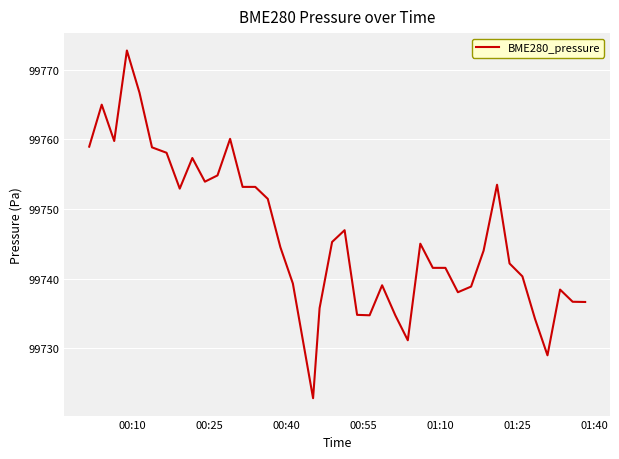

What is the greatest value displayed?

99772.8